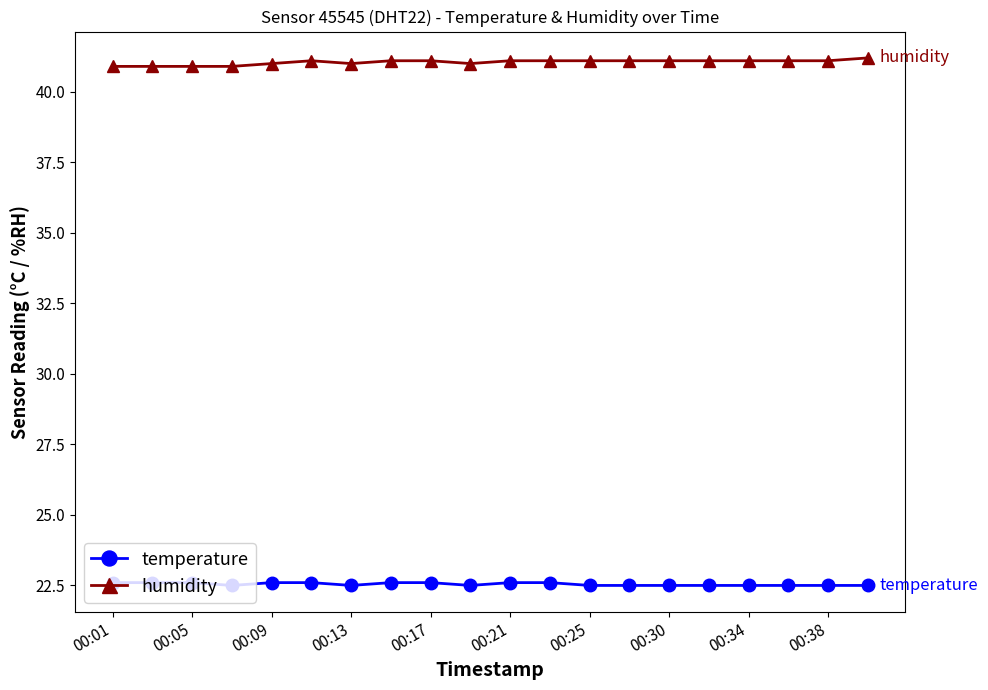

Count the temperature values in the range 22 to 23.

20